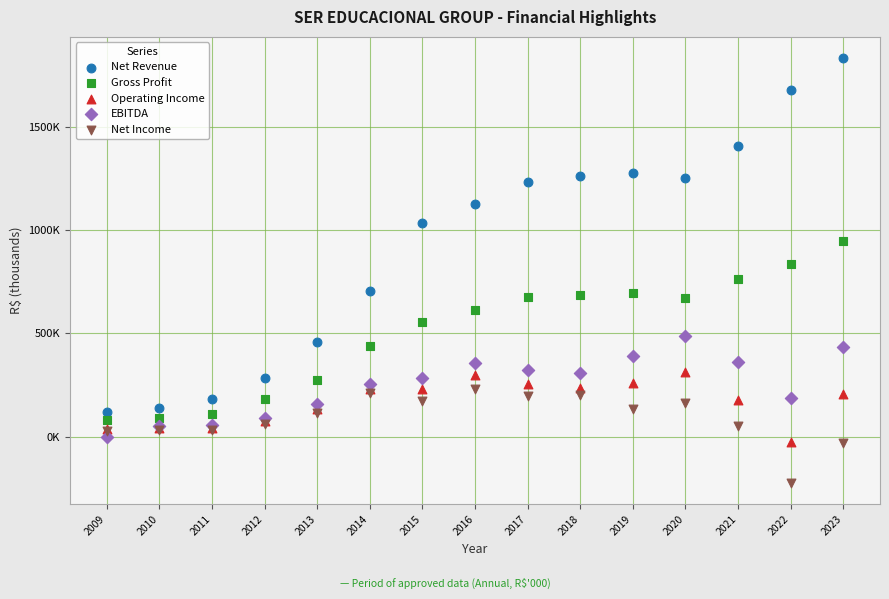

Which series reaches the minimum Y coordinate?

Net Income